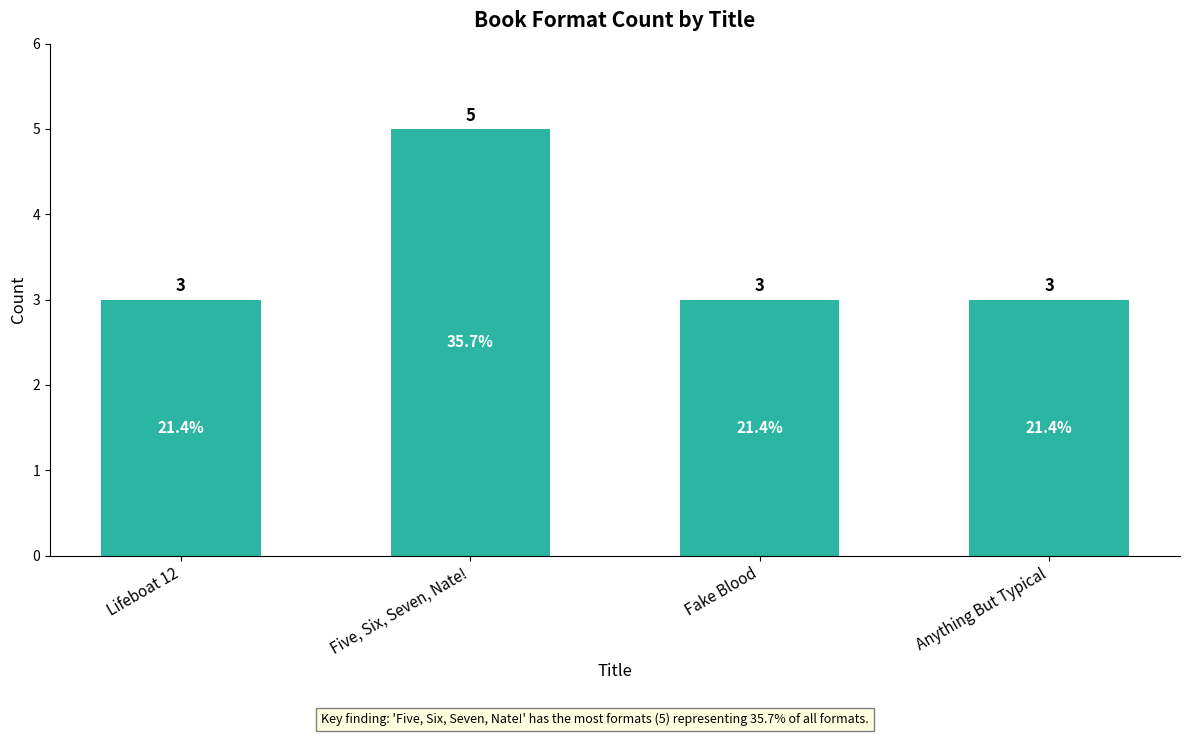

What is the approximate value at Fake Blood?

3